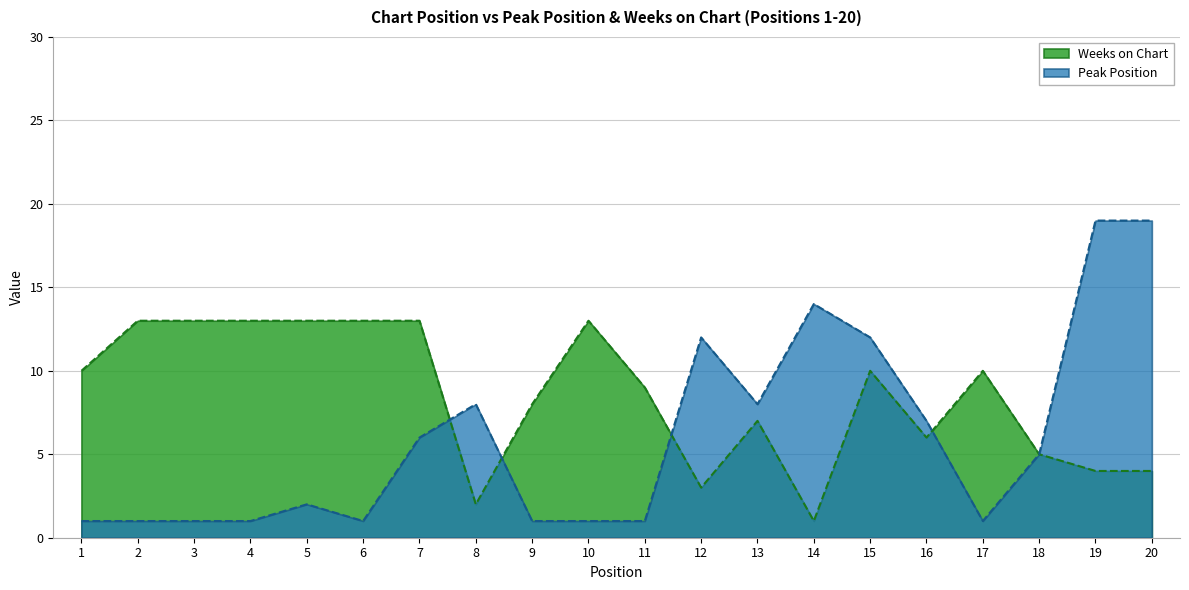

What is the value of the Weeks on Chart point at the 5th from the left?

13